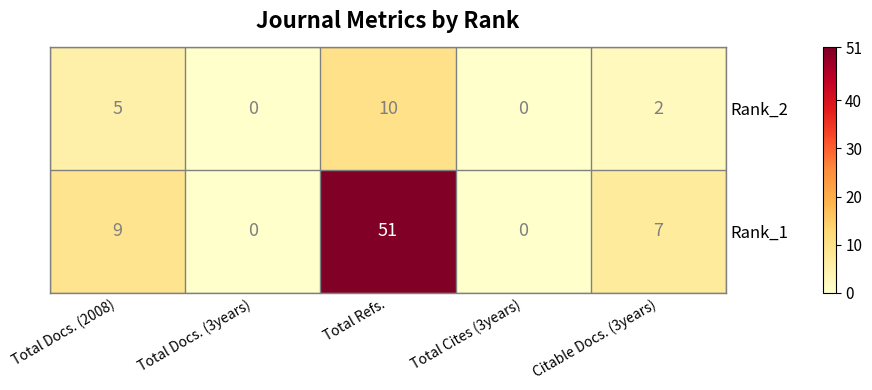

At how many categories does at least one series exceed 8?

2